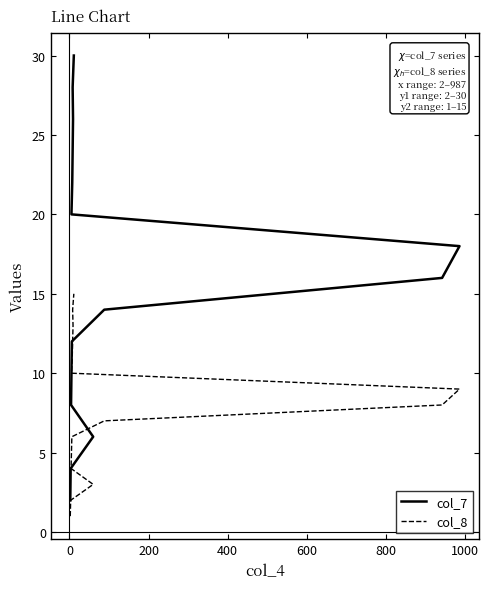

What are all the series names shown in the legend?

col_7, col_8